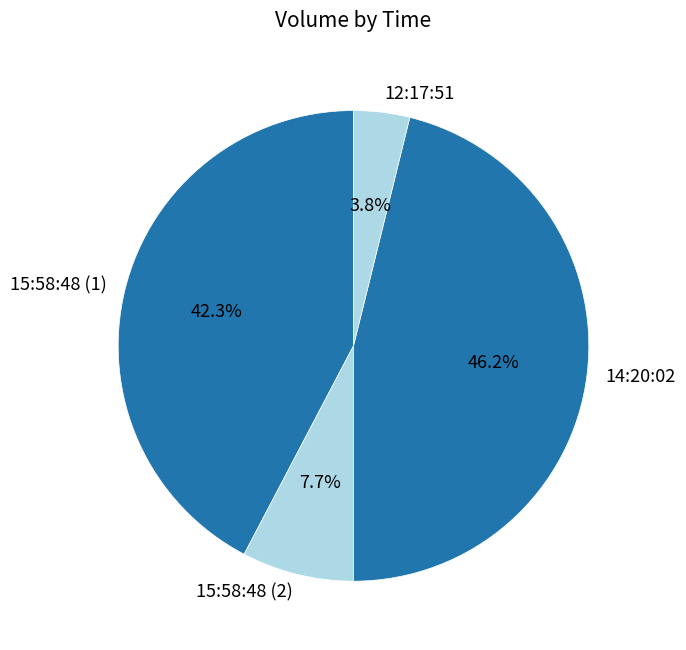

To the nearest percent, what is the difference between the 15:58:48 (1) and 12:17:51 slice percentages?

38%